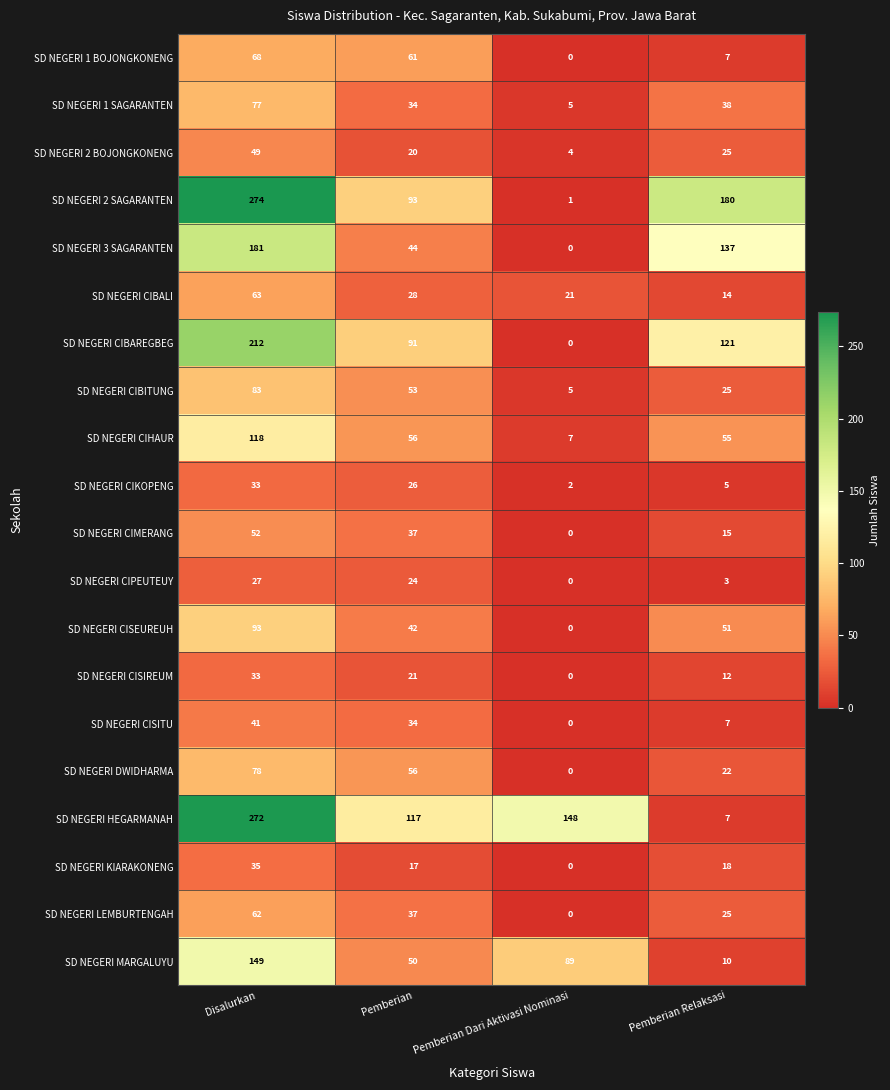

The value of SD NEGERI MARGALUYU at Pemberian is 27. True or false?

False